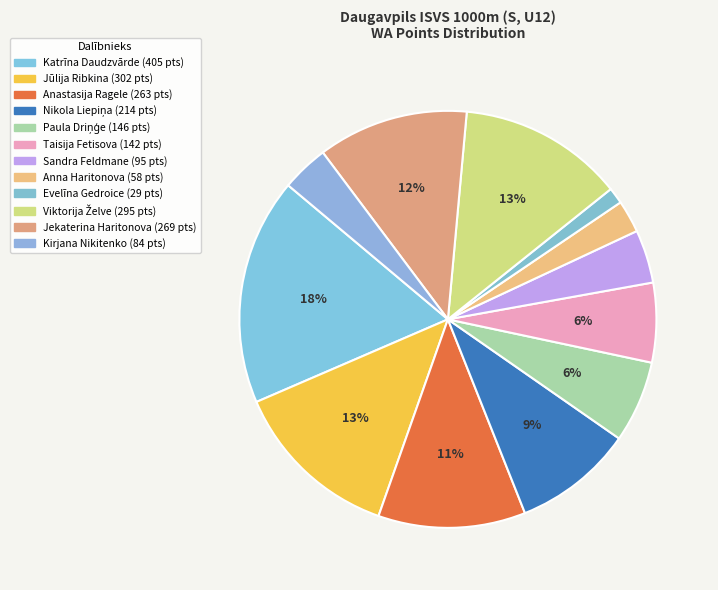

Which category has the biggest portion of the pie?

Katrīna Daudzvārde